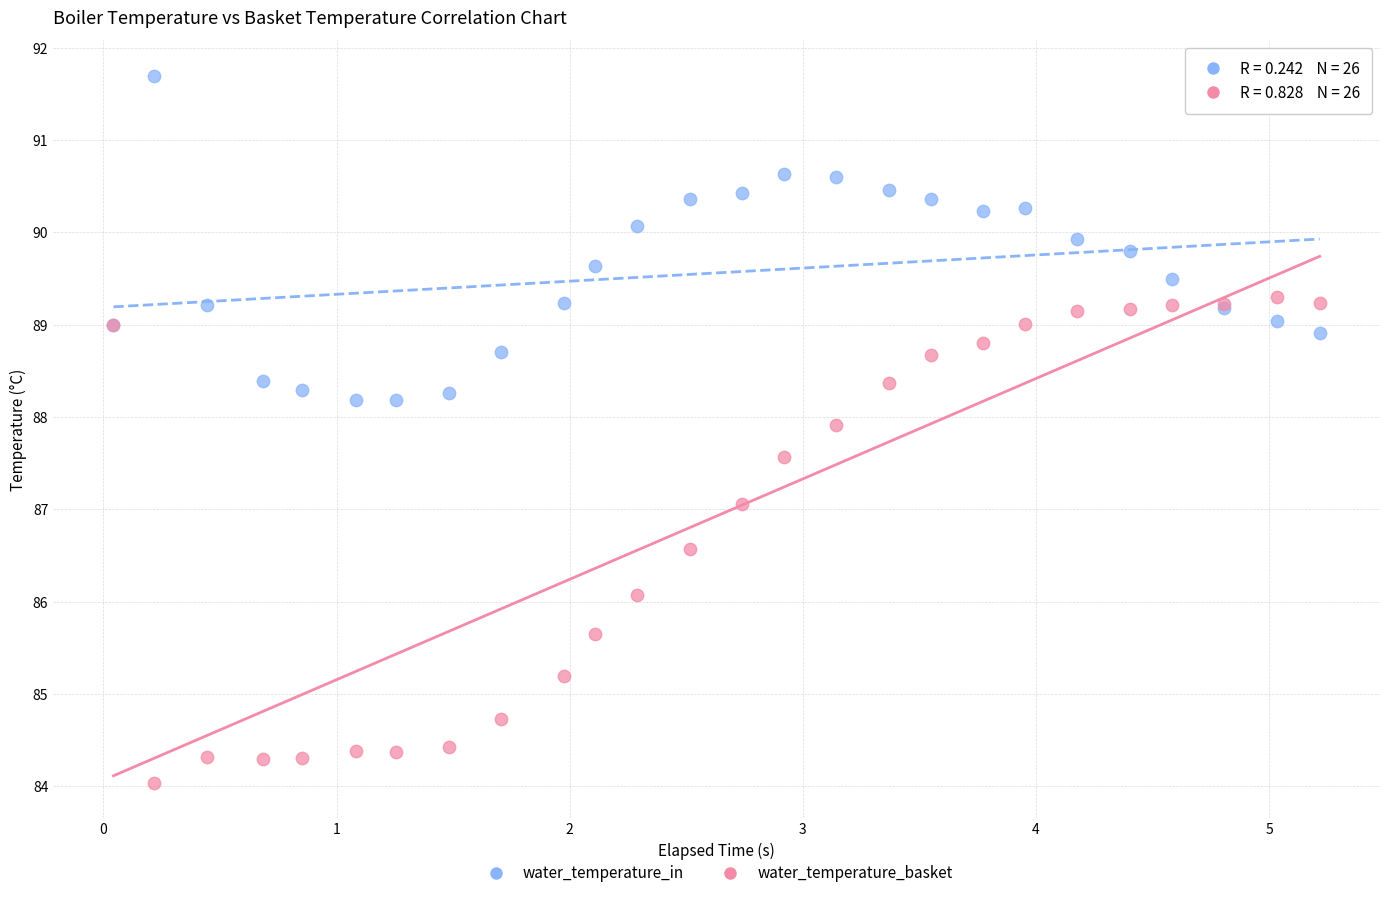

Which series reaches the maximum Y coordinate?

water_temperature_in